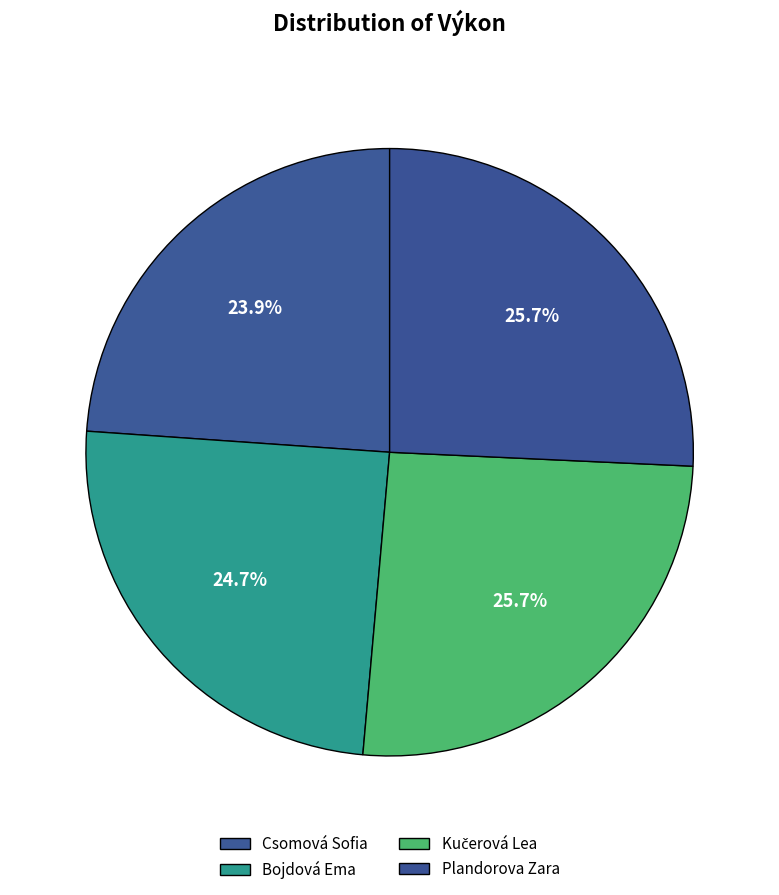

To the nearest percent, what is the difference between the Plandorova Zara and Csomová Sofia slice percentages?

2%